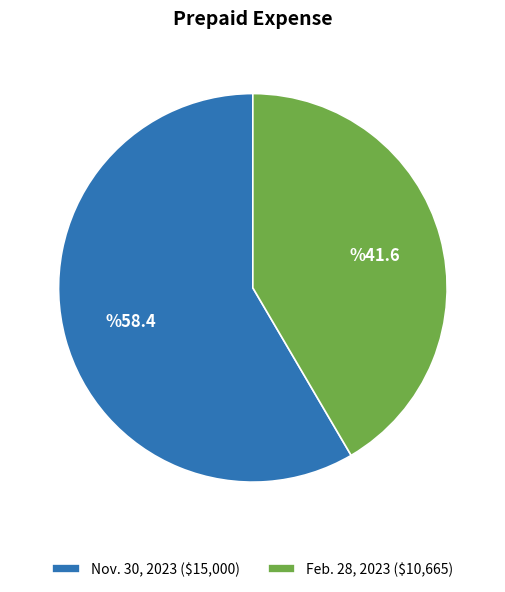

Combined, do Nov. 30, 2023 and Feb. 28, 2023 account for over 50%?

Yes